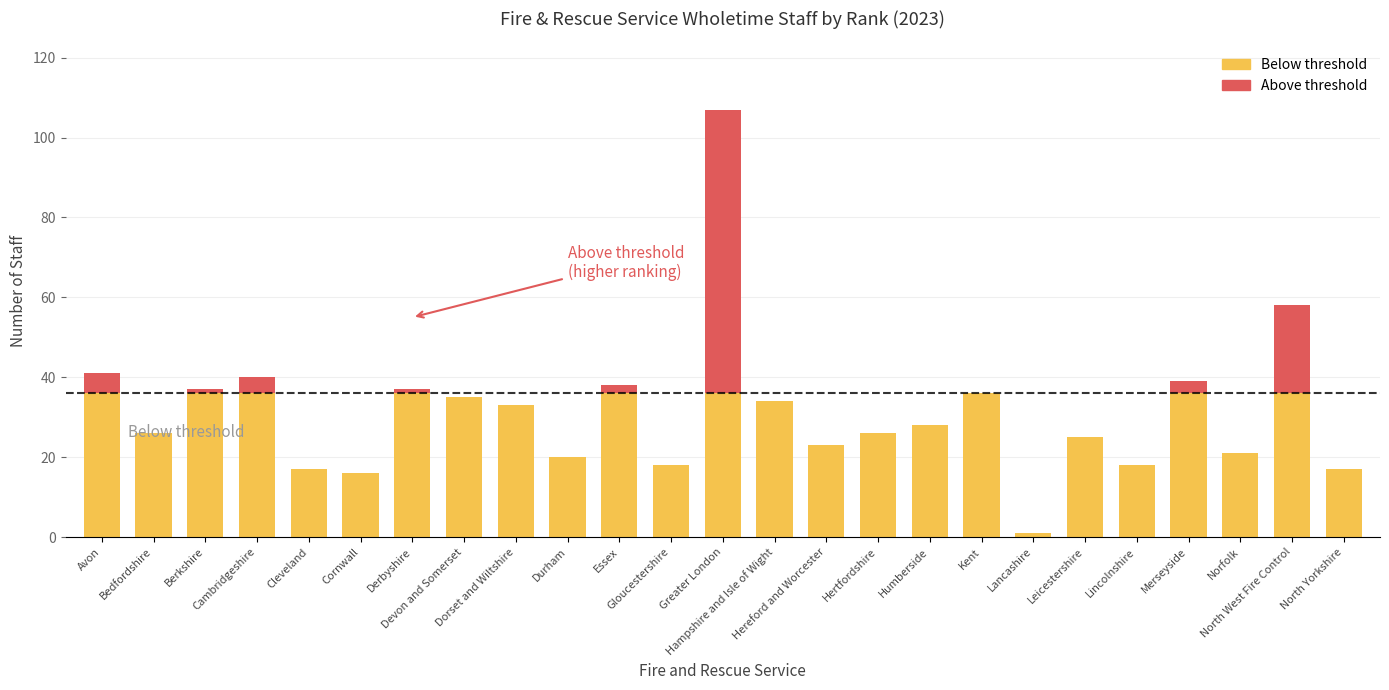

At which label is Non managerial Firefighter (above threshold) closest to 34?

North West Fire Control